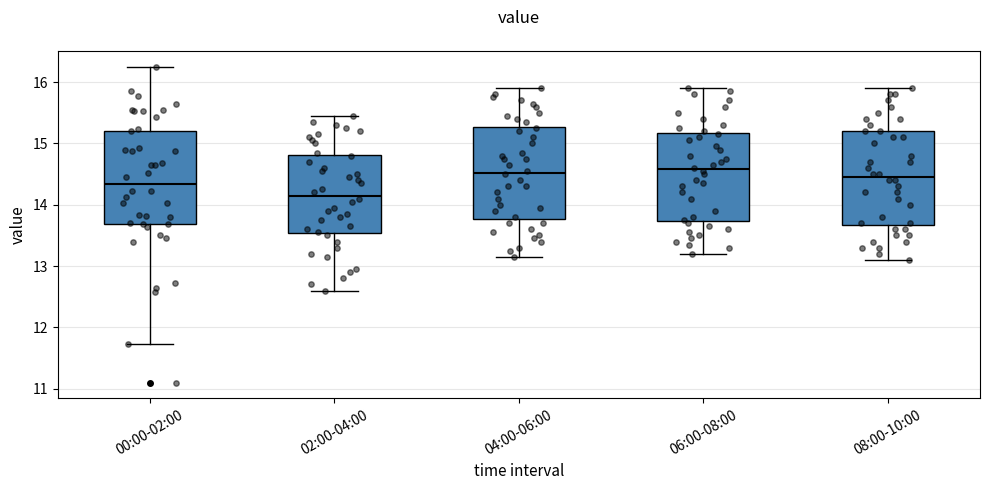

Where does the median line of the box for 04:00-06:00 sit on the y-axis? The values are not printed on the chart, so give them approximately, as read against the axis.

14.5